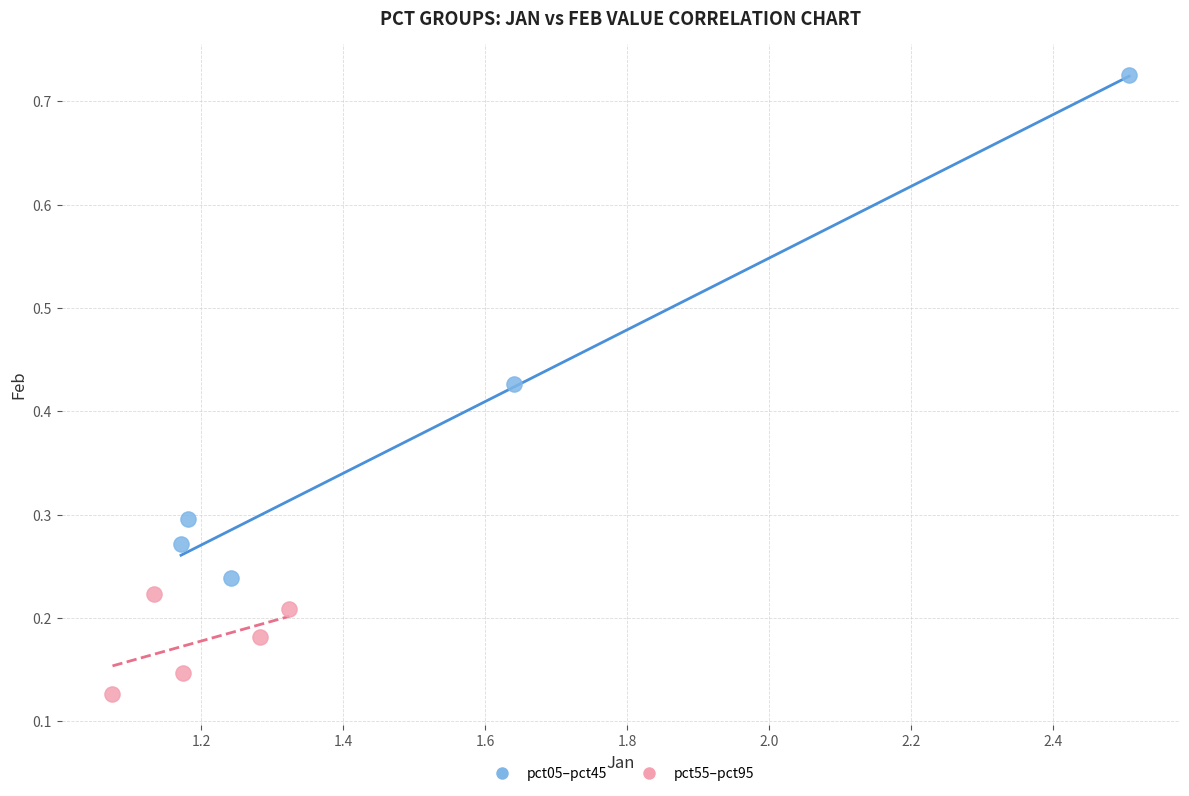

Which series contains the highest Y value?

pct05–pct45